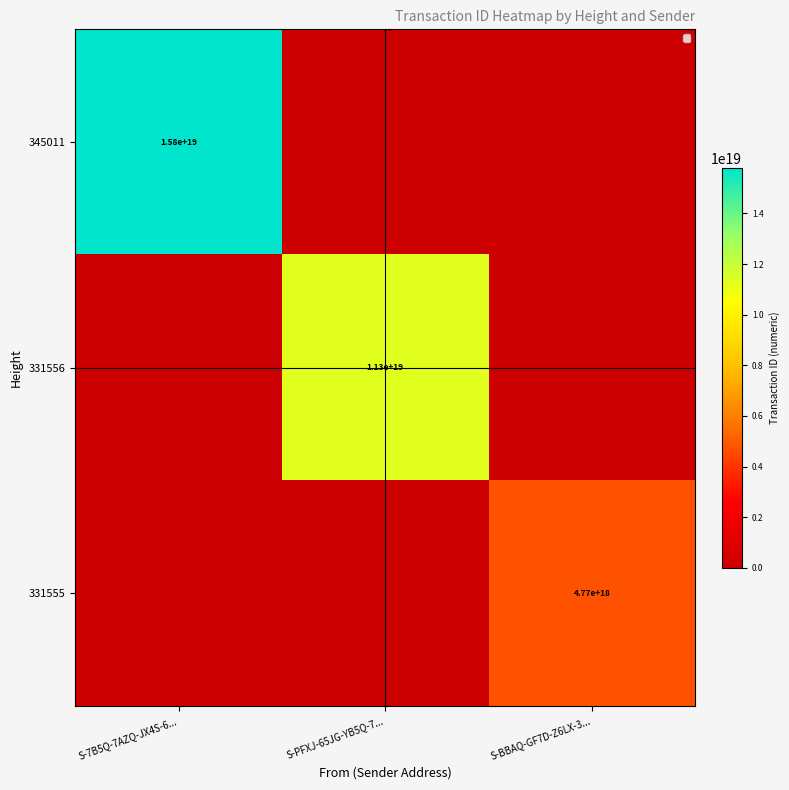

True or false: 345011 has a value of 15800000000000000000 at S-7B5Q-7AZQ-JX4S-6....

True